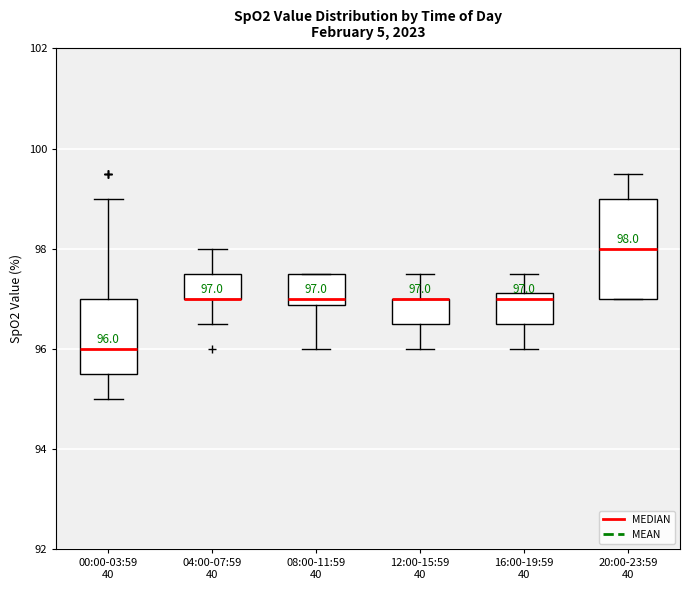

Which box is the tallest, from its lower edge to its upper edge?

20:00-23:59 40